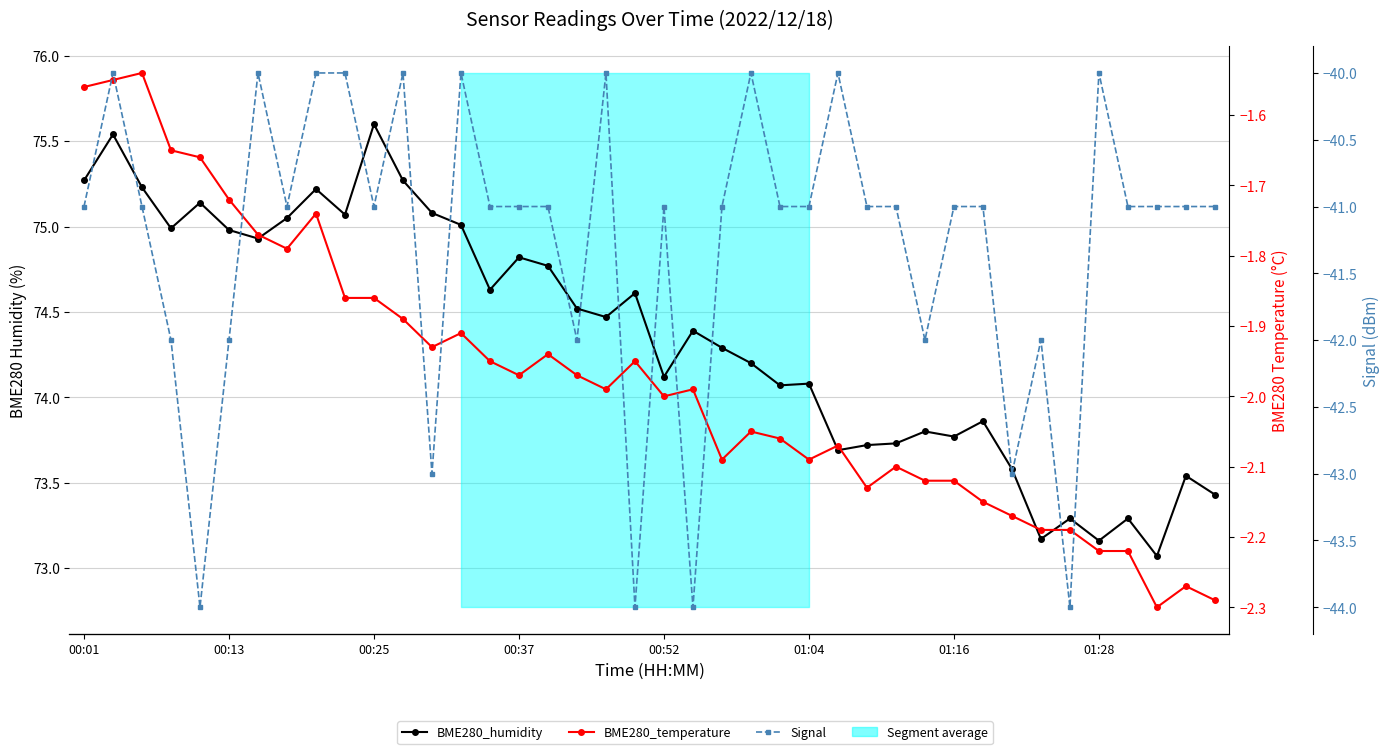

The value of BME280_temperature at 11 is -1.9. True or false?

True